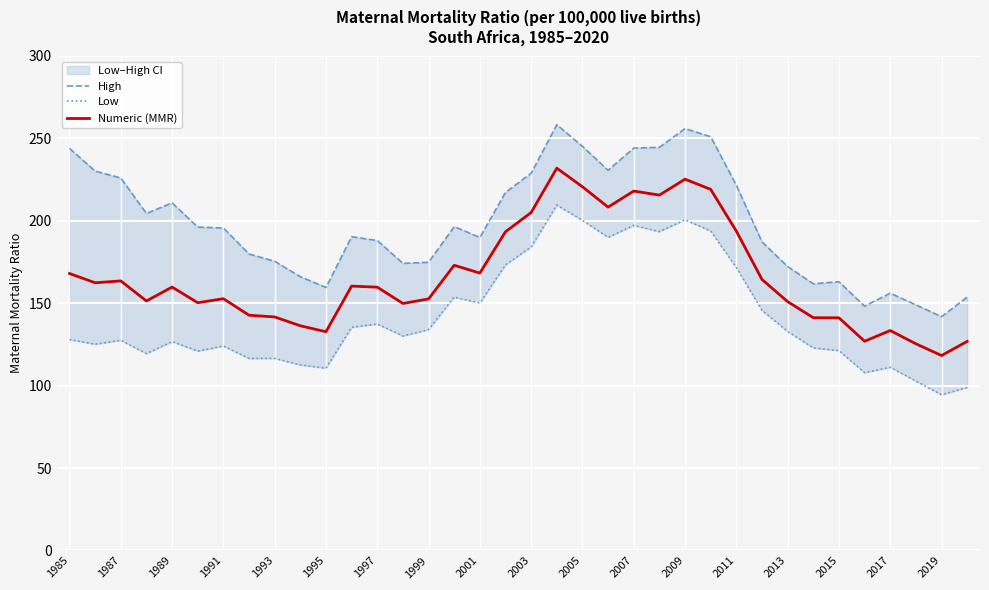

True or false: Numeric (MMR) has a value of 159.7 at 1997.

True